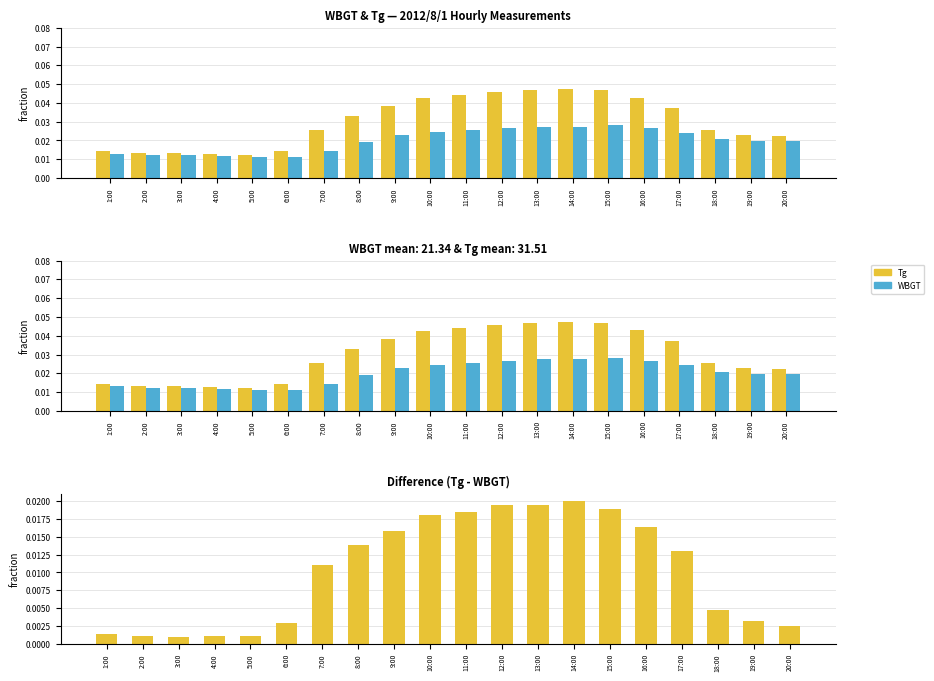

What position from the right is 19:00?

2